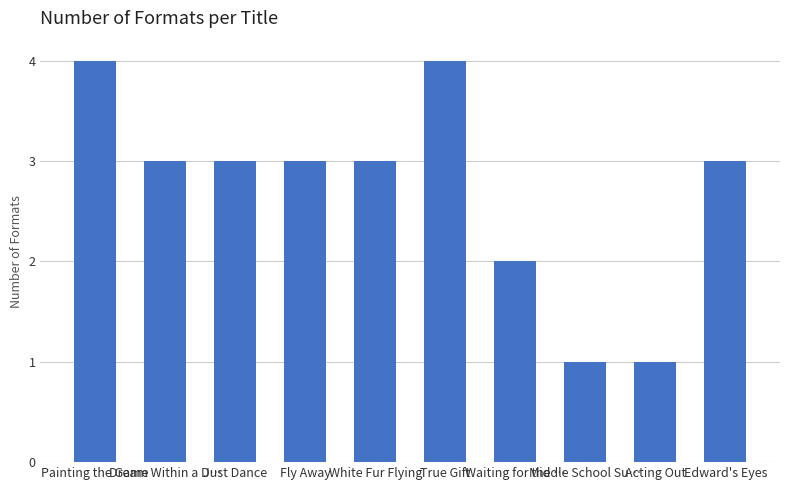

What is the label of the 3rd bar from the left?

Just Dance